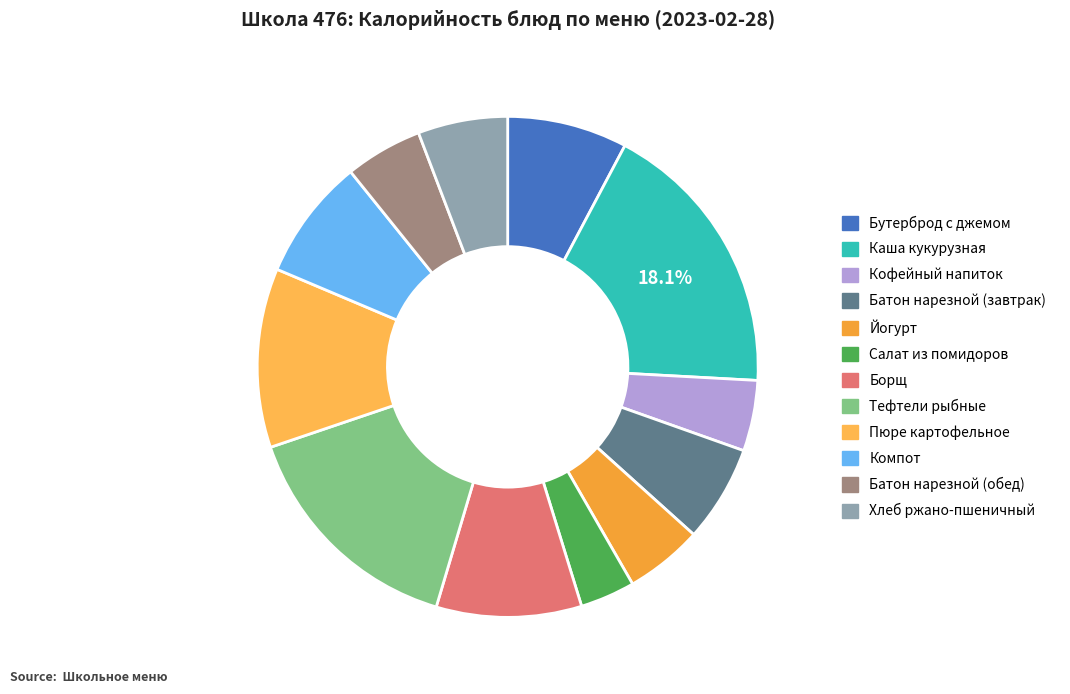

Which category has the biggest portion of the pie?

Каша кукурузная